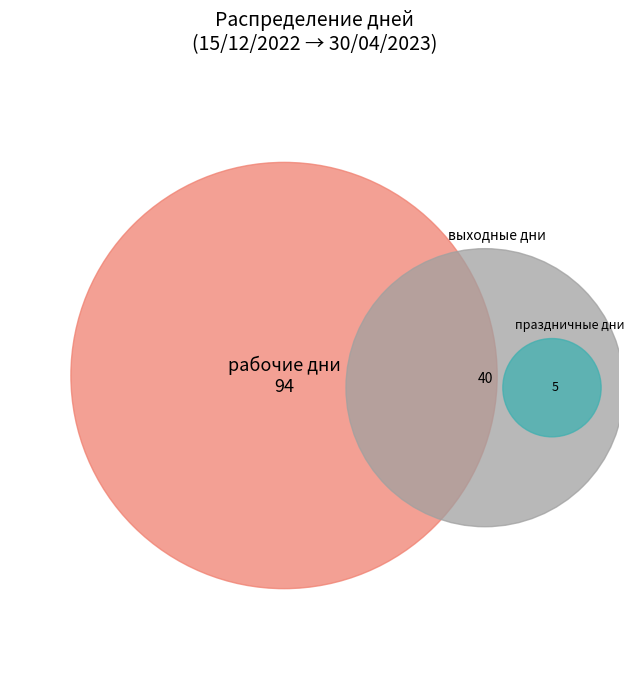

What percentage is NOT represented by праздничные дни?

96.4%